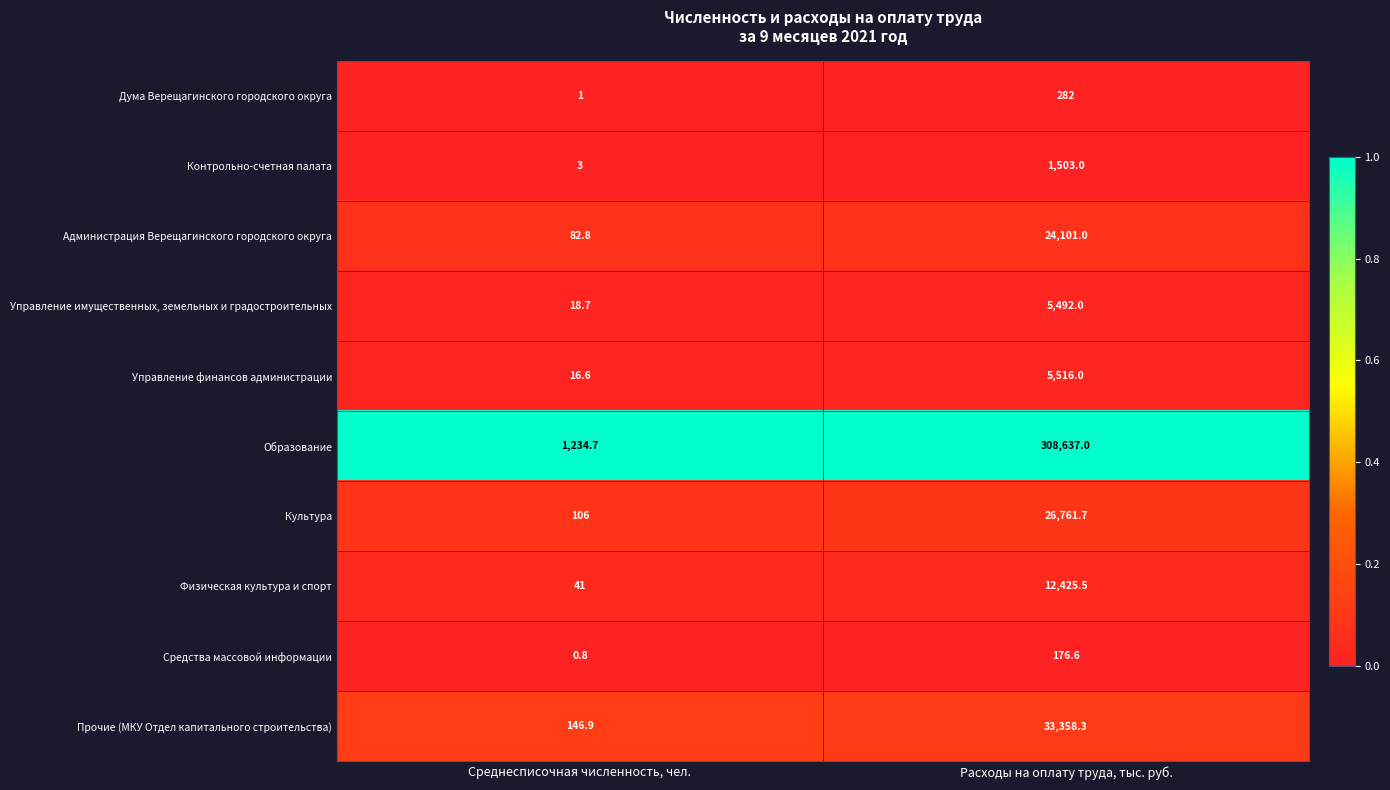

Rank the series by their maximum value, from lowest to highest.

Средства массовой информации, Дума Верещагинского городского округа, Контрольно-счетная палата, Управление имущественных, земельных и градостроительных, Управление финансов администрации, Физическая культура и спорт, Администрация Верещагинского городского округа, Культура, Прочие (МКУ Отдел капитального строительства), Образование